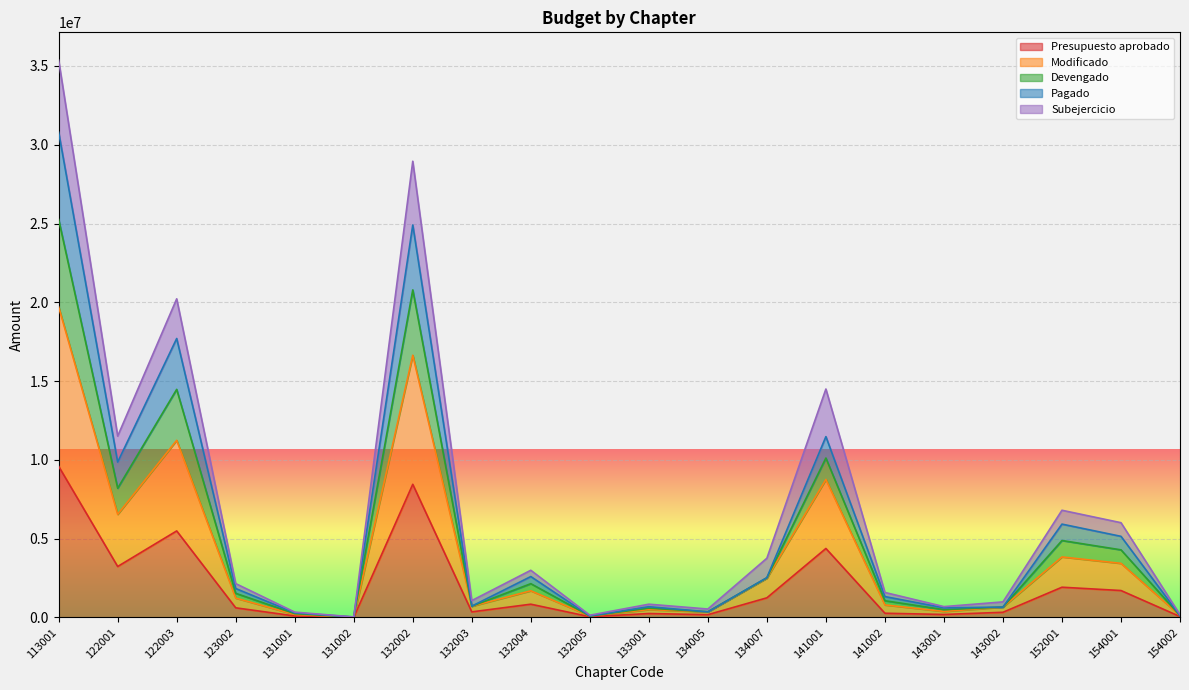

True or false: Modificado and Pagado cross at least once.

False